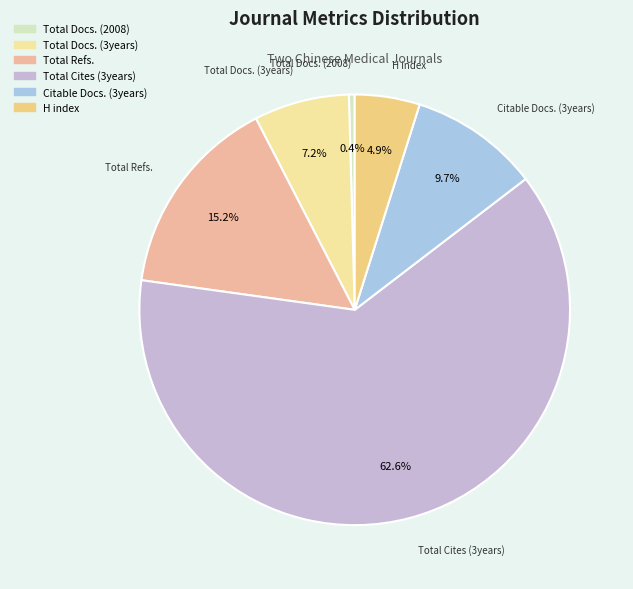

What is the largest slice in the pie chart?

Total Cites (3years)